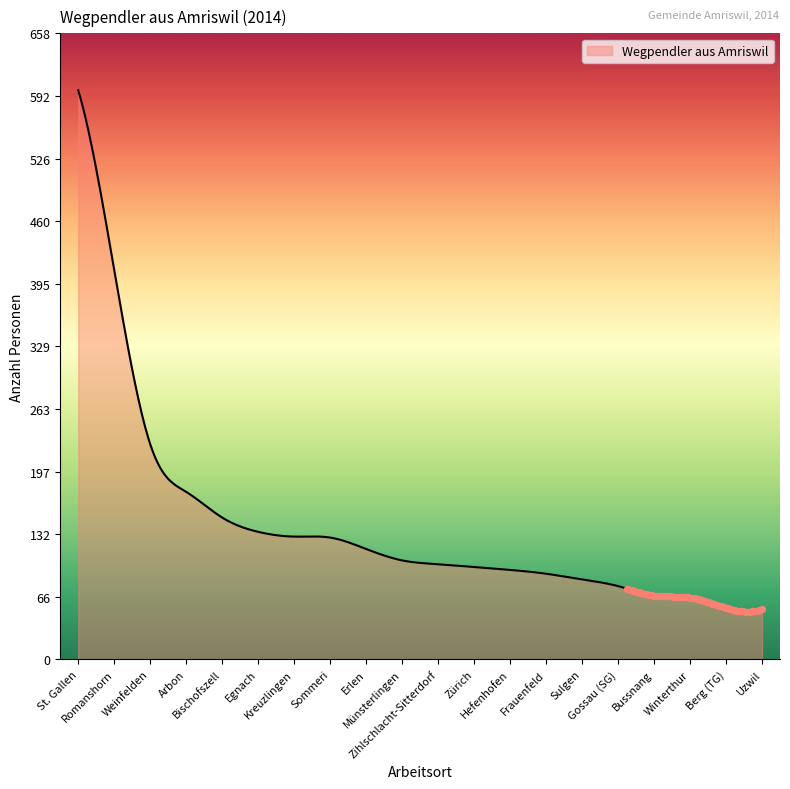

What is the minimum value shown in the chart?

50.2